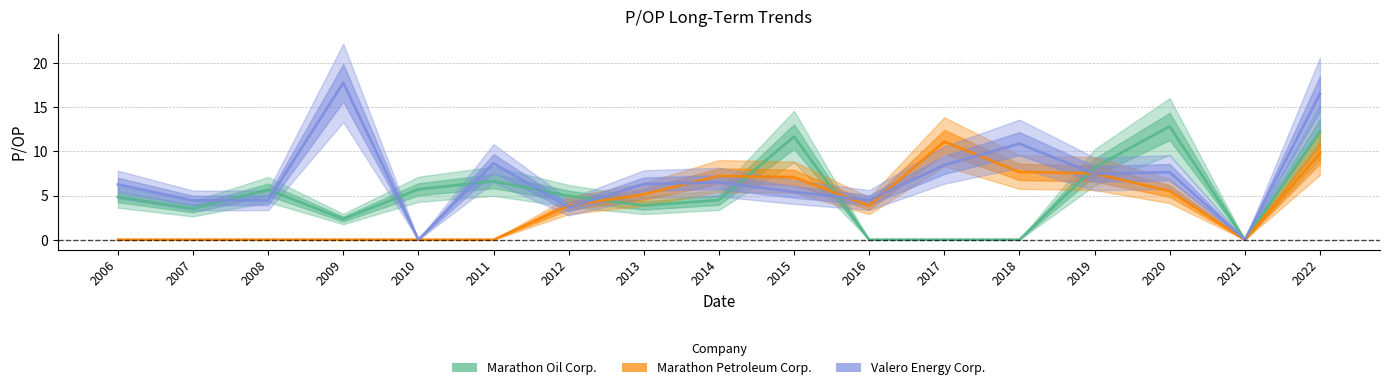

Which category has the highest value across all series?

2009